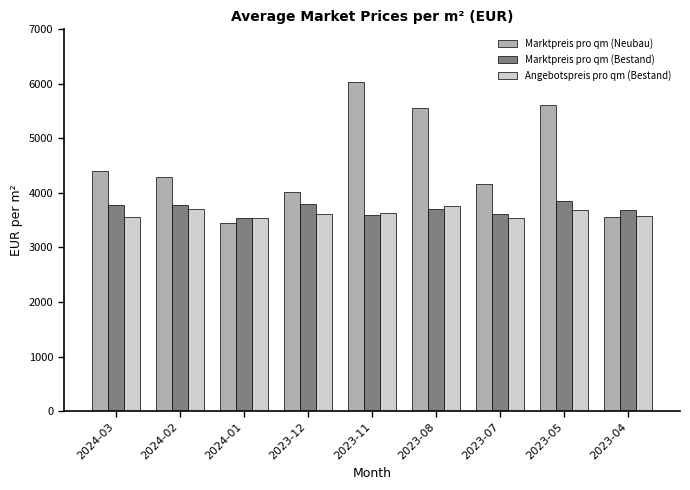

What is the difference between the maximum and minimum values in the Marktpreis pro qm (Neubau) series?

2573.7